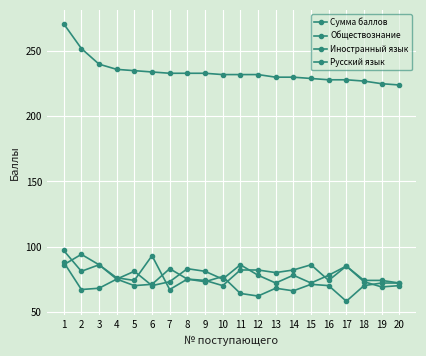

Which series has the largest range (max minus min)?

Сумма баллов